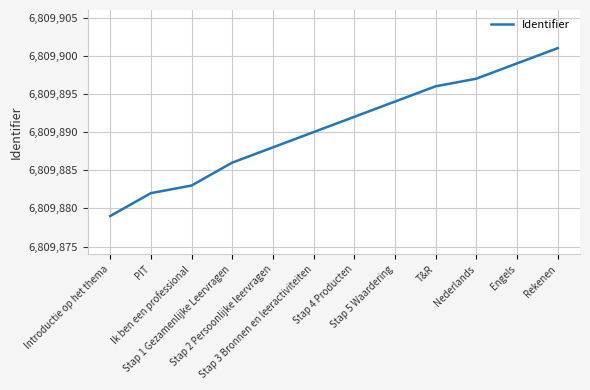

What is the smallest value displayed?

6809879